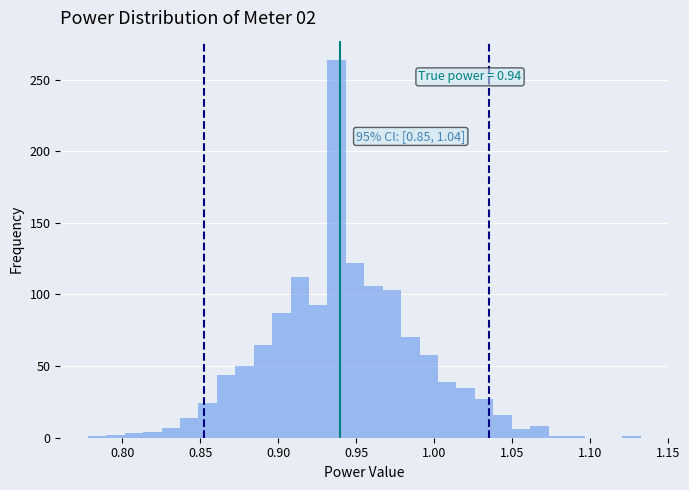

Read against the x-axis, roughly where is the centre of the tallest bar?

0.940